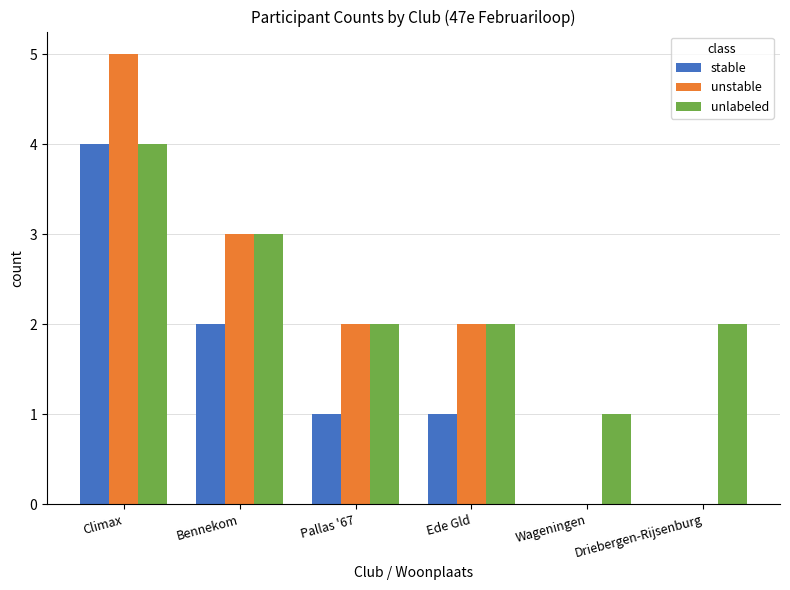

Reading left to right, extract all data points from this chart.

stable: Climax=4	Bennekom=2	Pallas '67=1	Ede Gld=1	Wageningen=0	Driebergen-Rijsenburg=0
unstable: Climax=5	Bennekom=3	Pallas '67=2	Ede Gld=2	Wageningen=0	Driebergen-Rijsenburg=0
unlabeled: Climax=4	Bennekom=3	Pallas '67=2	Ede Gld=2	Wageningen=1	Driebergen-Rijsenburg=2